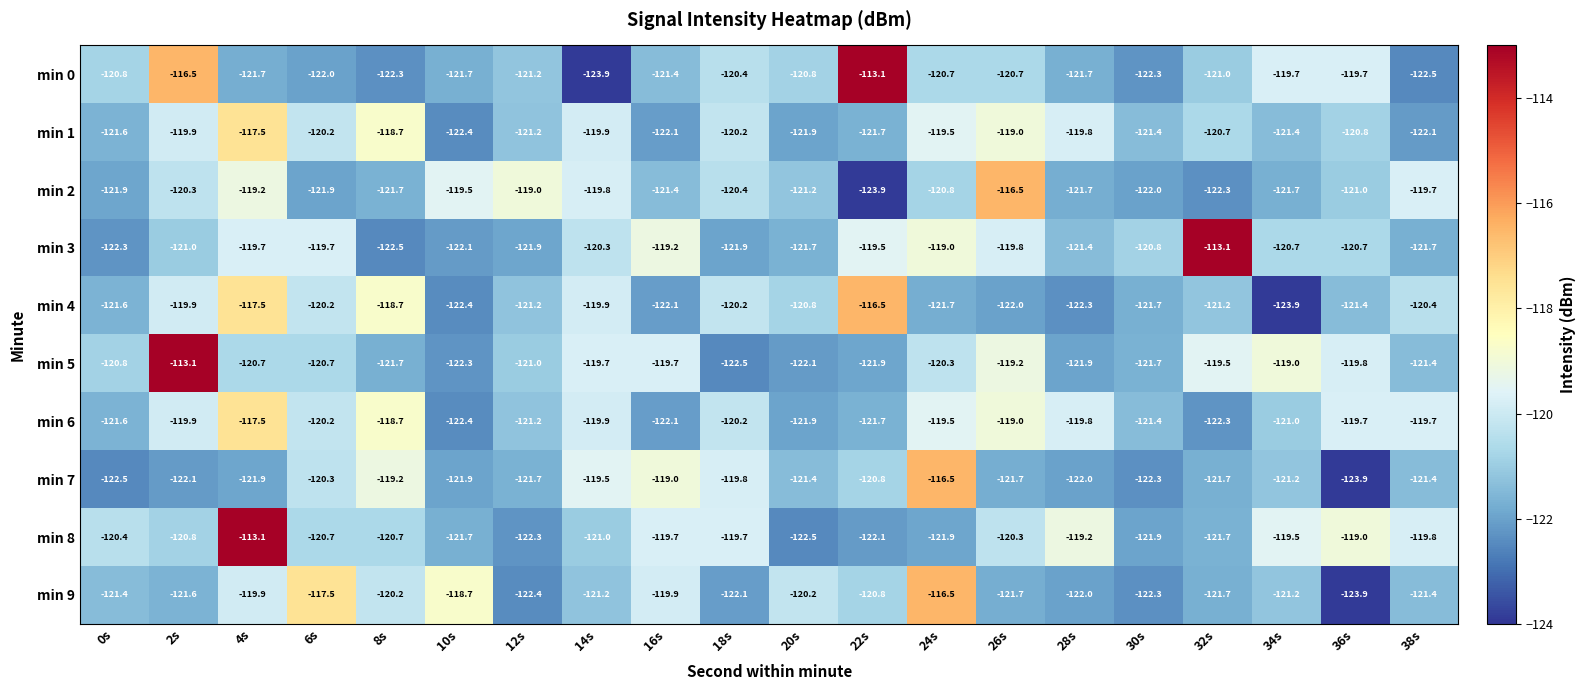

Which series has the widest spread of values?

min 0